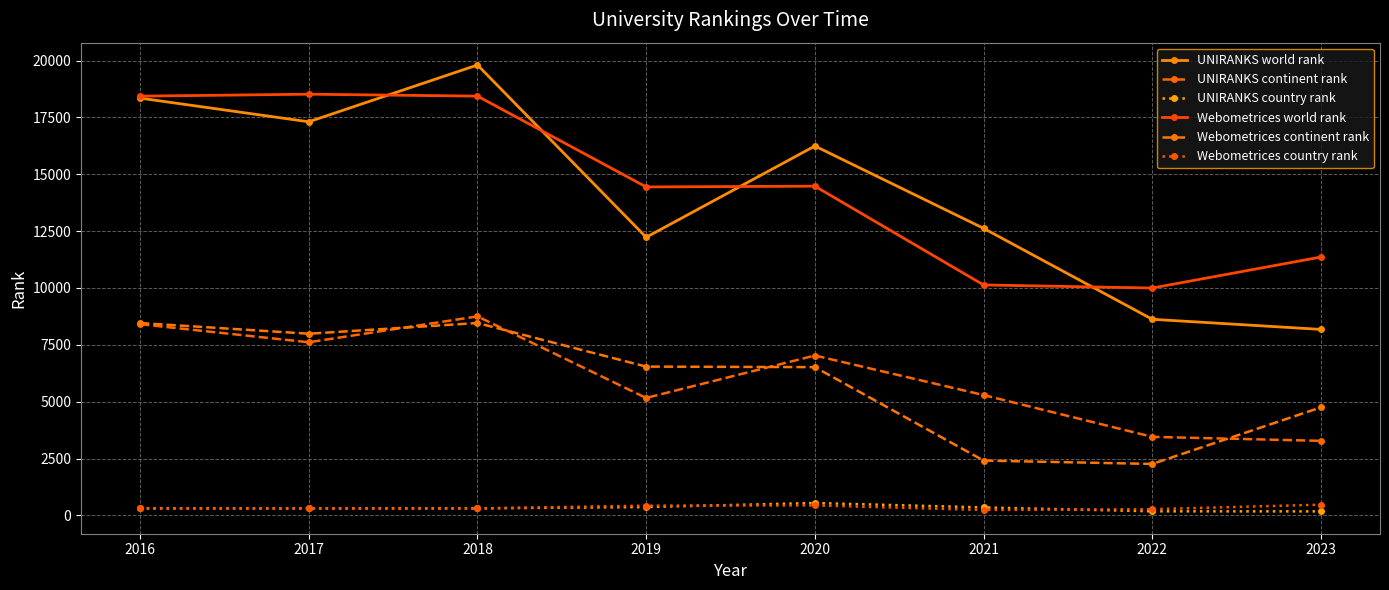

True or false: Webometrices continent rank and UNIRANKS world rank intersect in this chart.

False